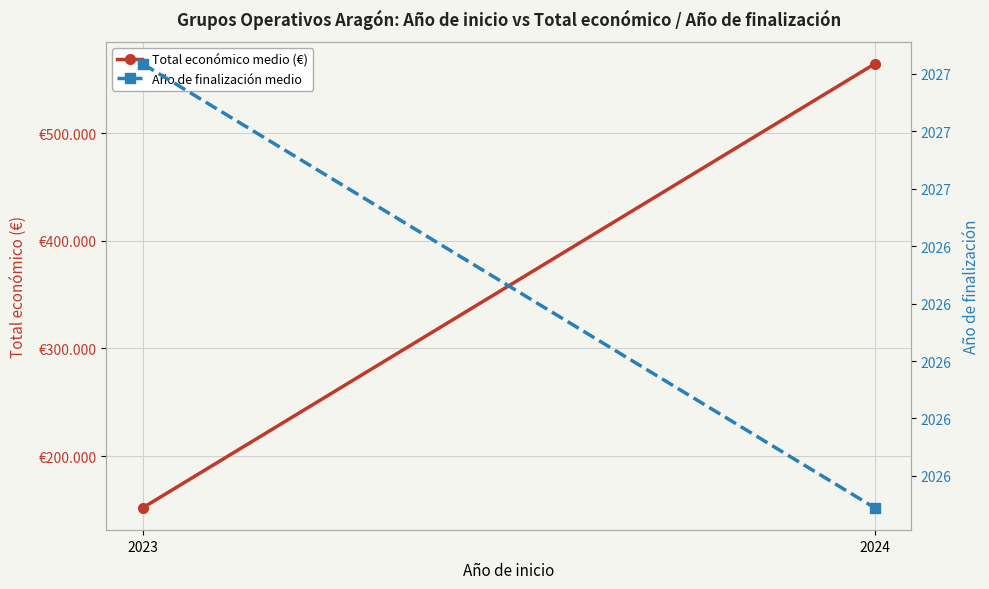

What is the difference between the Año de finalización medio values at 2023 and 2024?

0.2